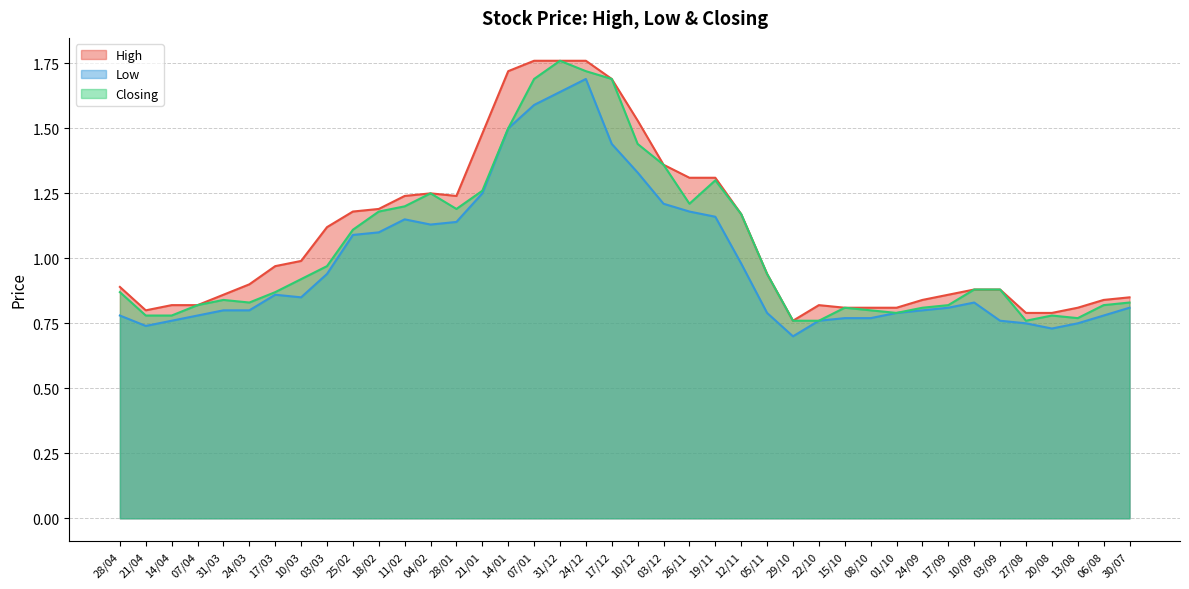

What is the value of the Low point at the 5th from the left?

0.8